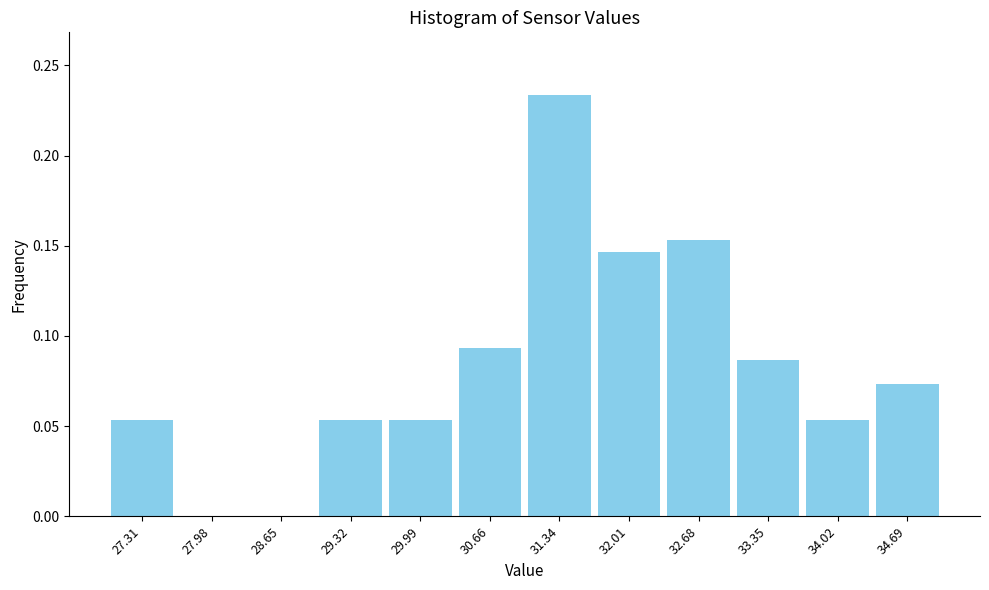

What is the height of the bar covering 29.7 to 30.3 on the x-axis? Neither the bar edges nor the heights are printed on the chart, so give them approximately, as read against the axes.

0.055